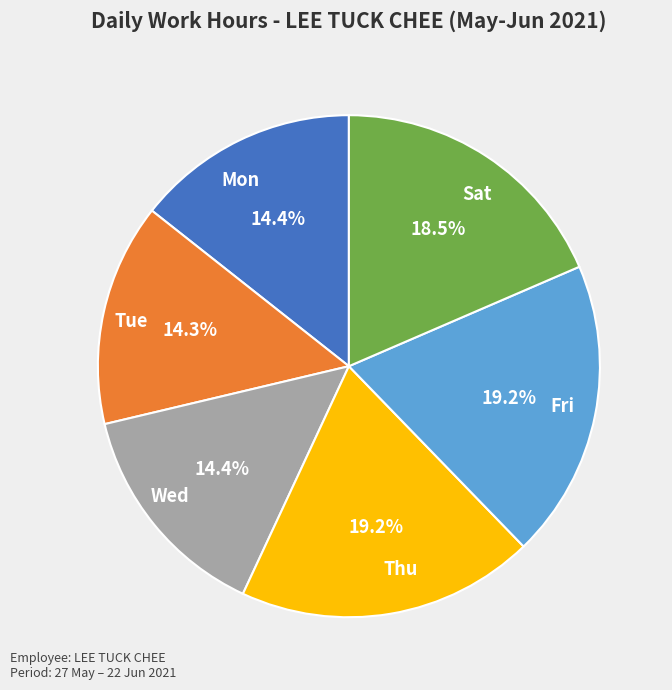

Between Wed and Sat, which is larger?

Sat